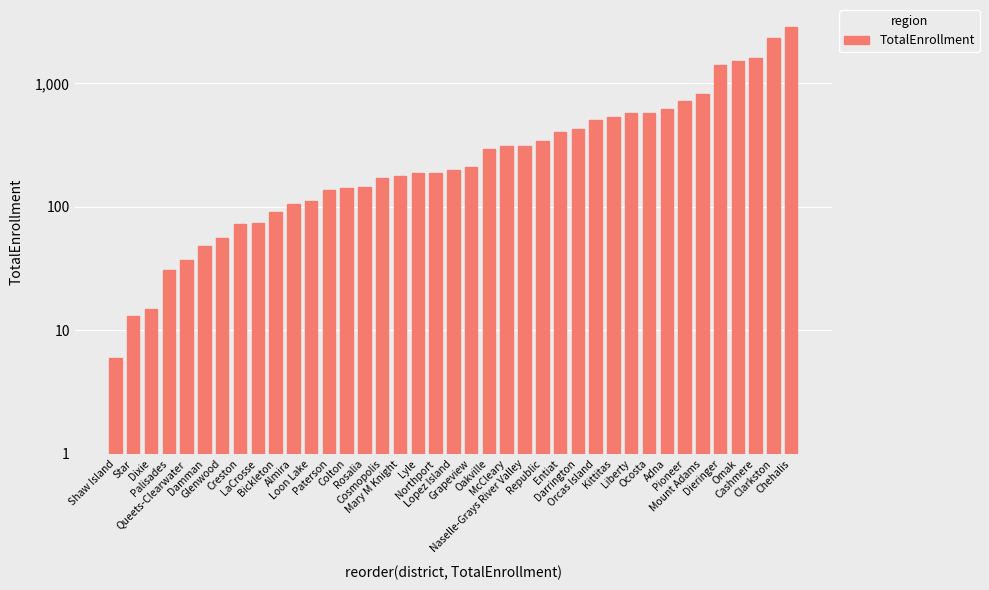

The chart shows a value of 60 at Lyle. True or false?

False